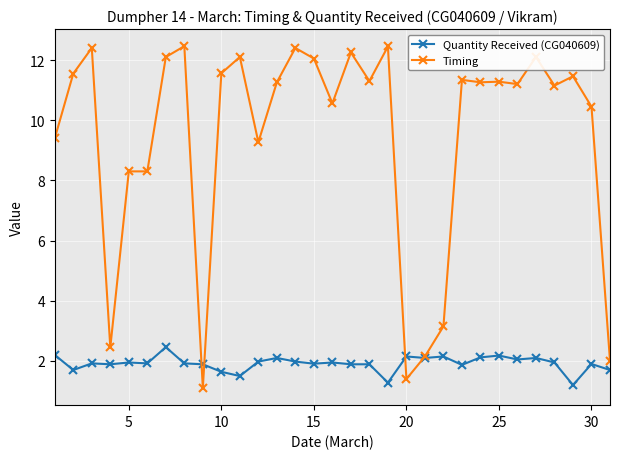

True or false: Quantity Received (CG040609) has more than 0 points higher than both neighbors.

True